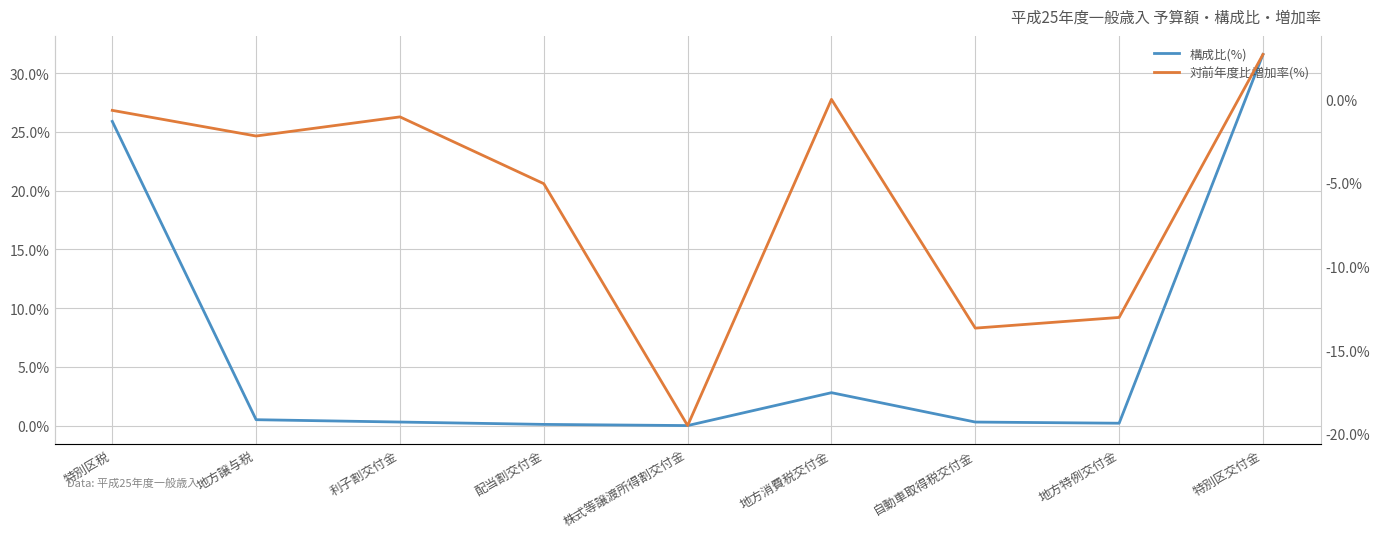

The value of 対前年度比増加率(%) at 地方譲与税 is -3.5. True or false?

False